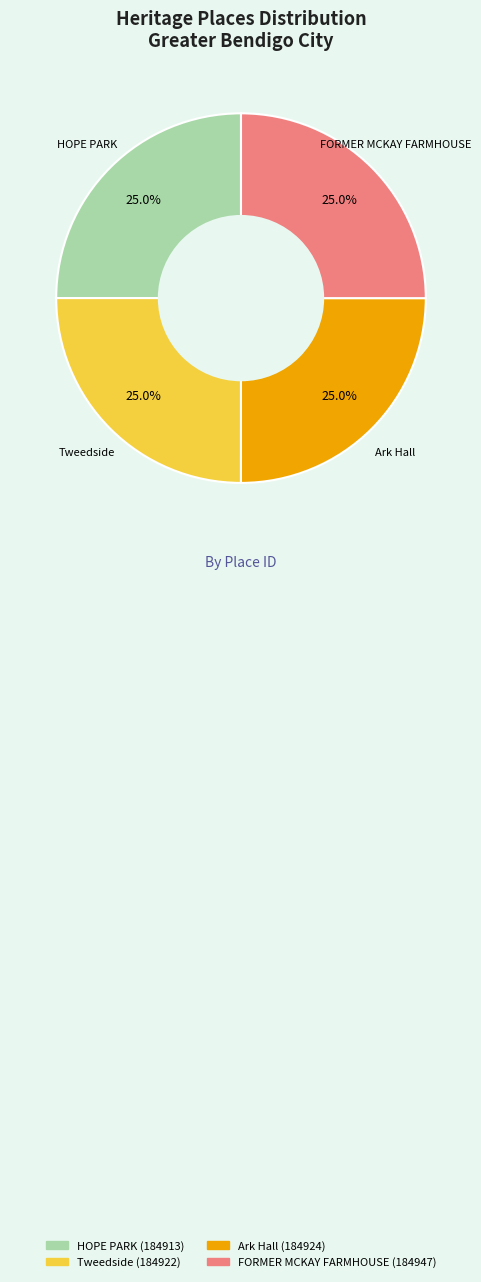

Count the number of slices in the pie.

4